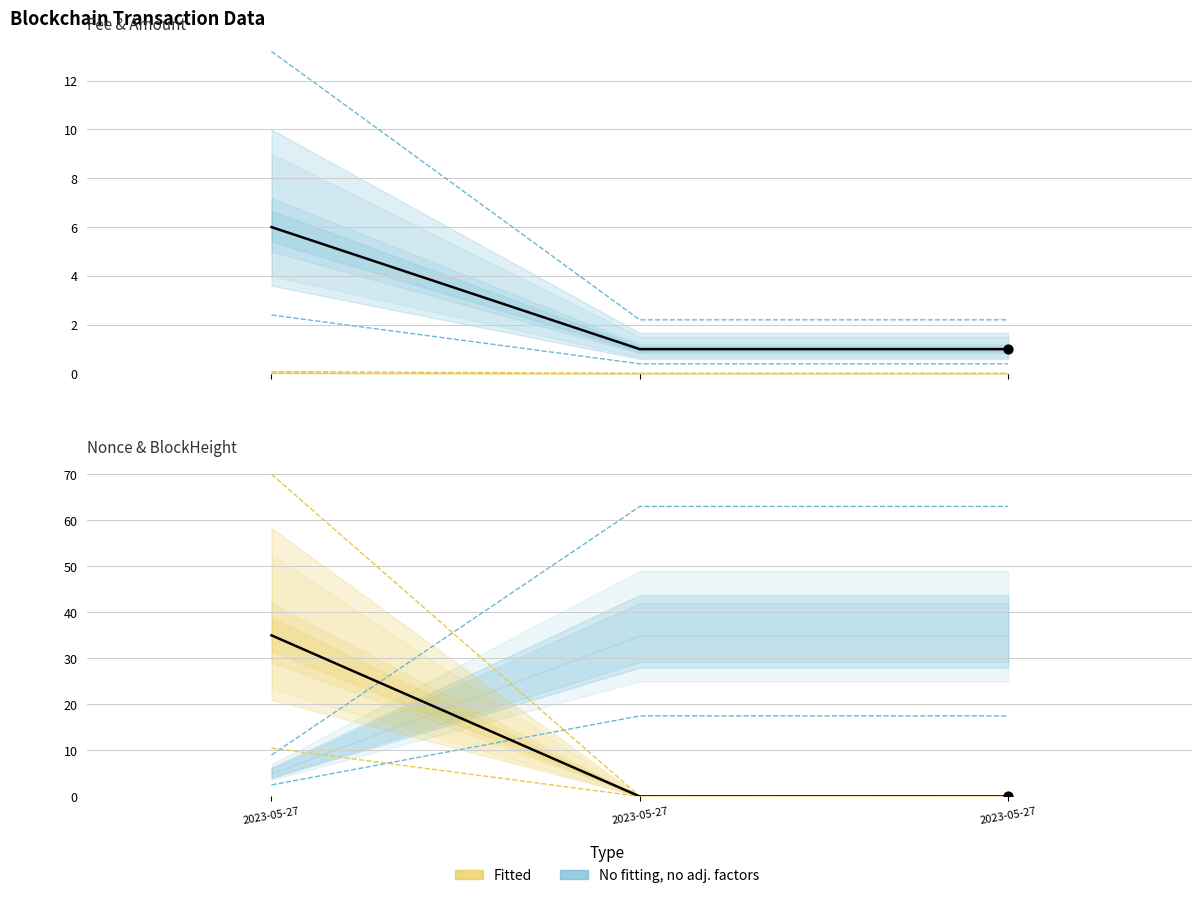

Which series has the widest spread of Y values?

Nonce (normalised)